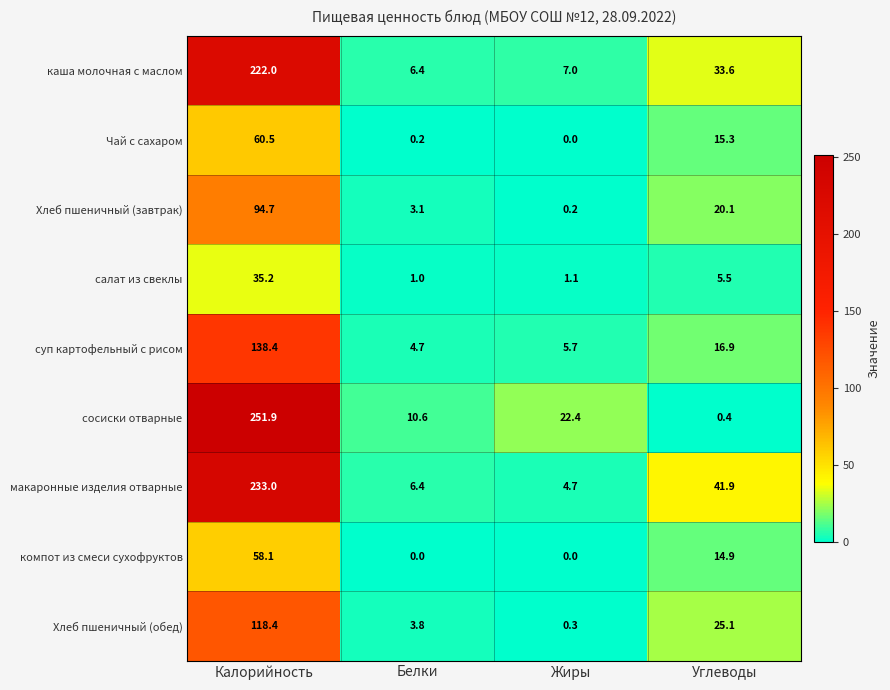

What is the sum of the сосиски отварные values at Жиры and Белки?

33.0